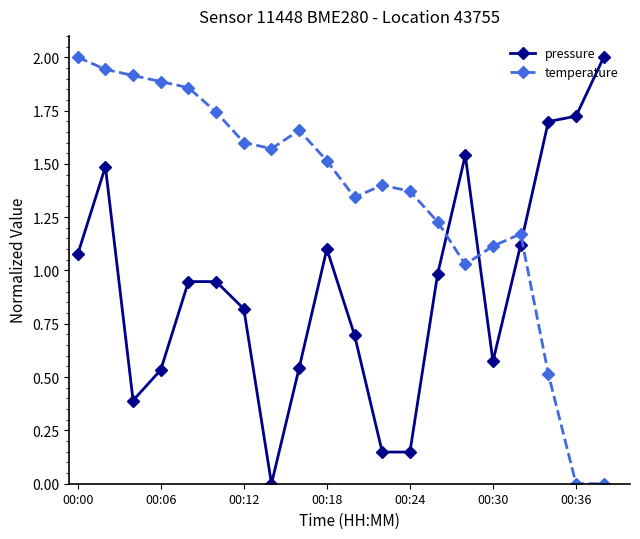

Which series ends up on top after the final intersection of pressure and temperature?

pressure